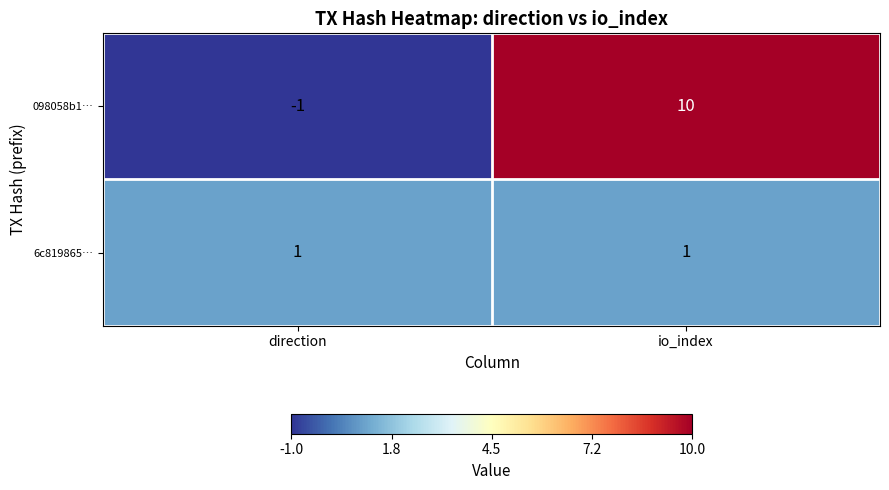

List the series in order of their overall mean, lowest first.

6c819865…, 098058b1…